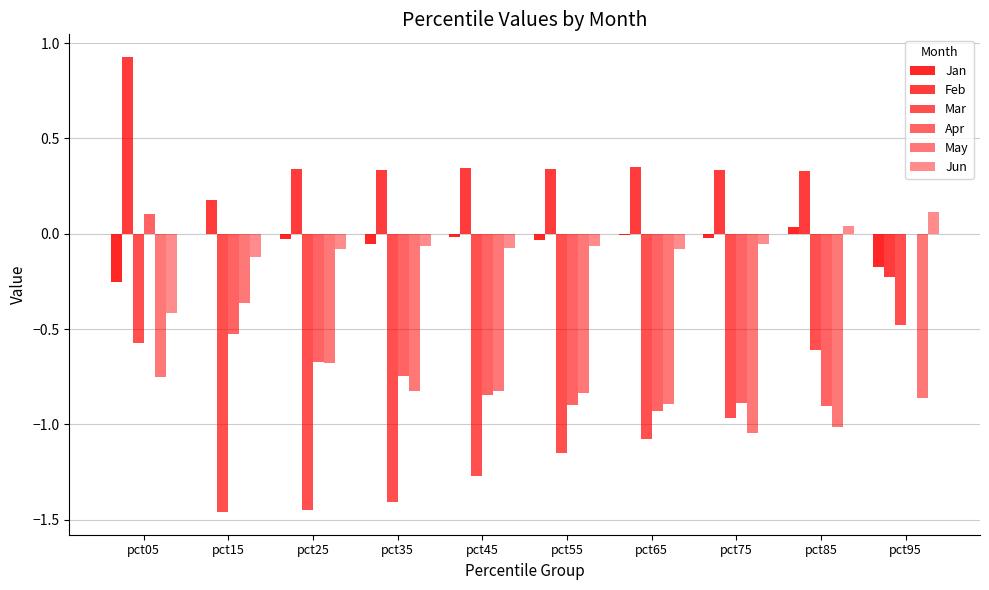

True or false: Jan has a value of -0.1 at pct35.

False